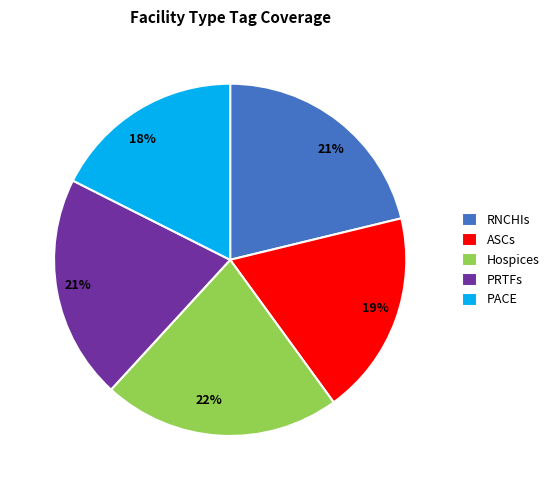

Do Hospices and PRTFs together represent more than half of the pie?

No